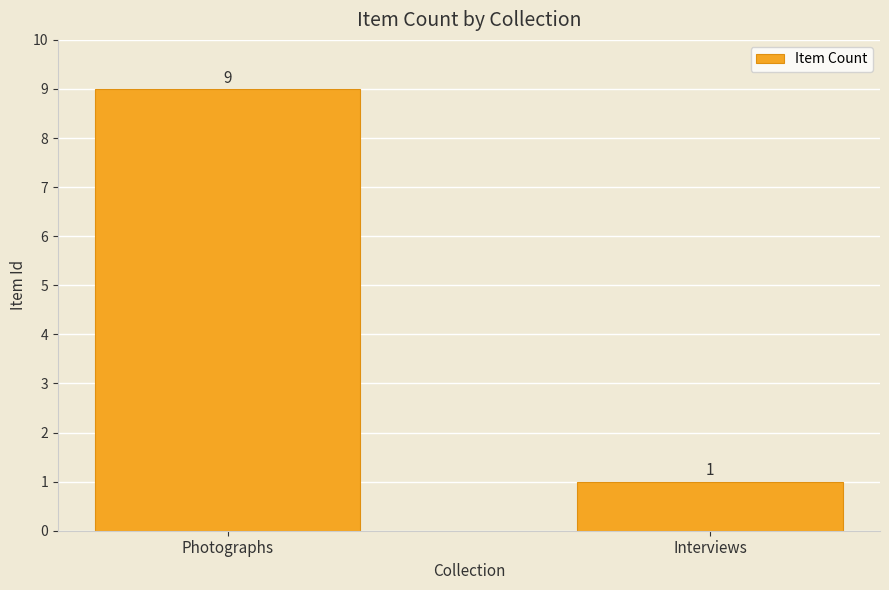

What is the label of the 2nd bar from the left?

Interviews